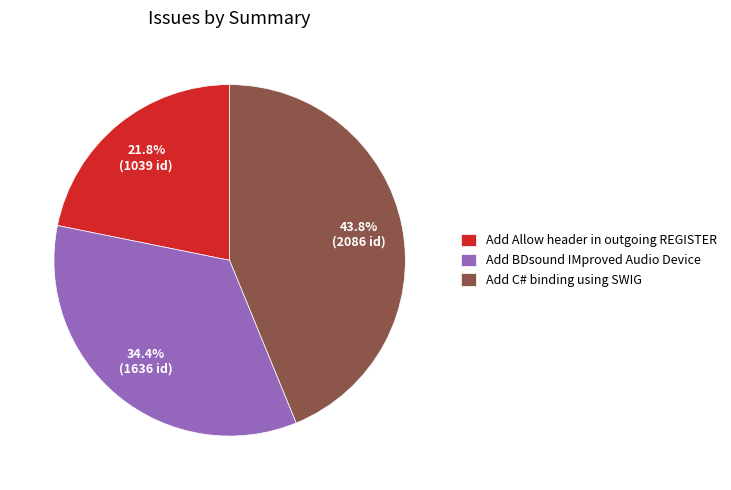

Does Add Allow header in outgoing REGISTER represent more than half of the total?

No